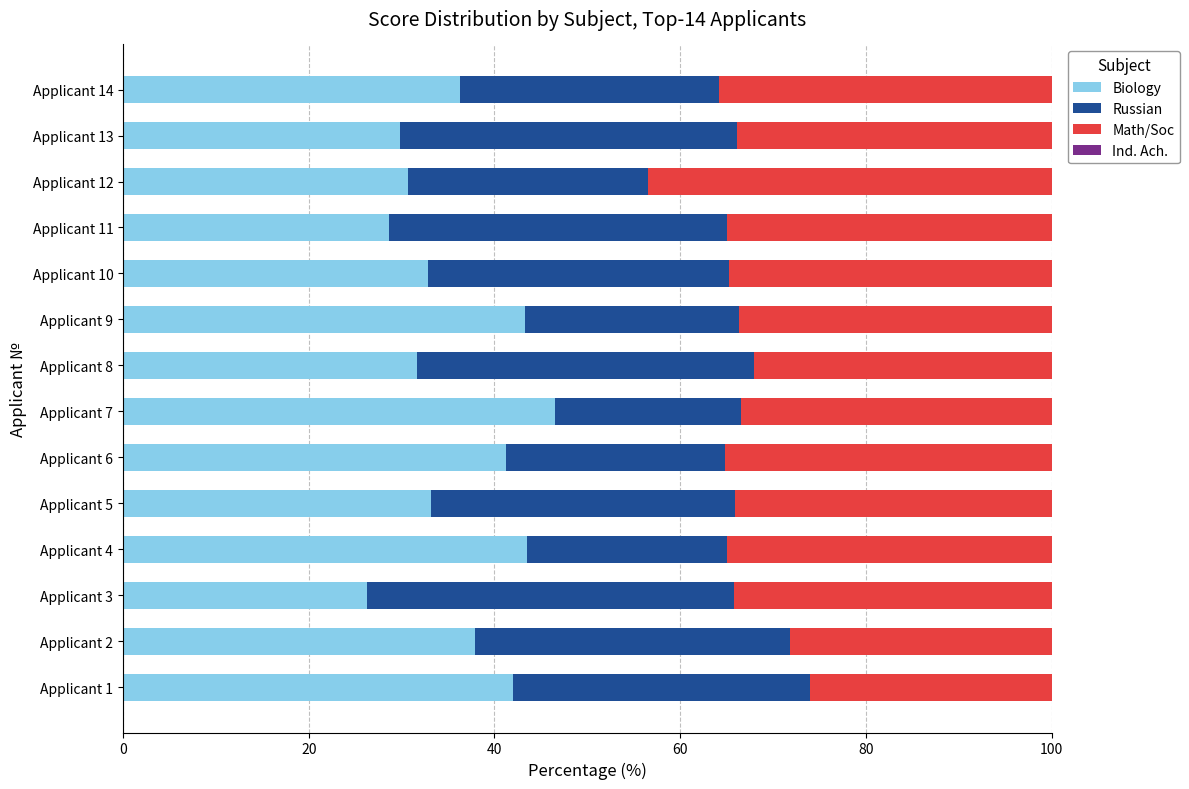

What is the difference between the second highest and second lowest values in the Biology series?

14.9